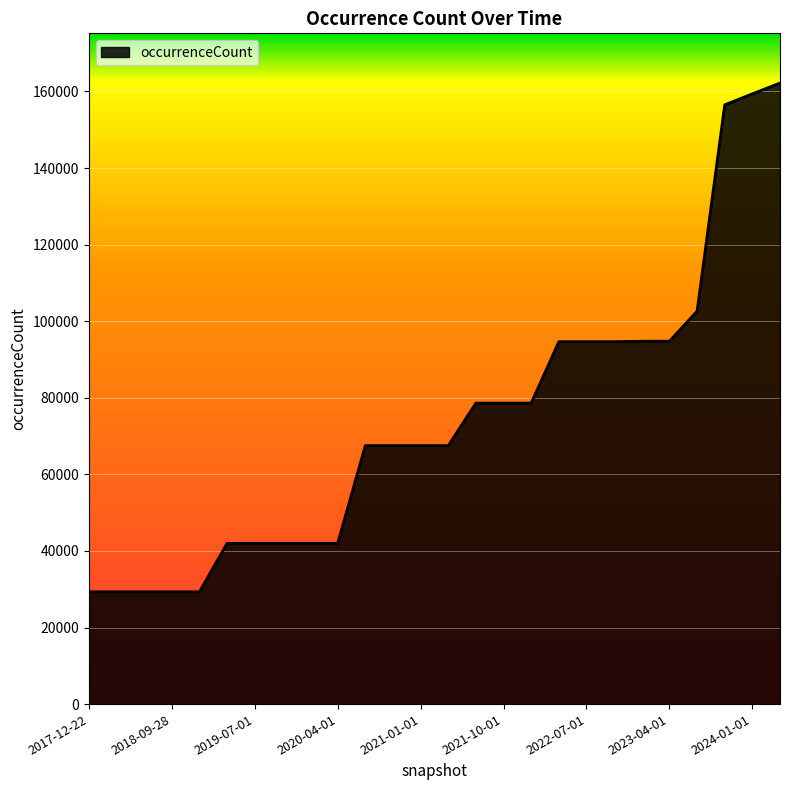

What is the maximum value shown in the chart?

162205